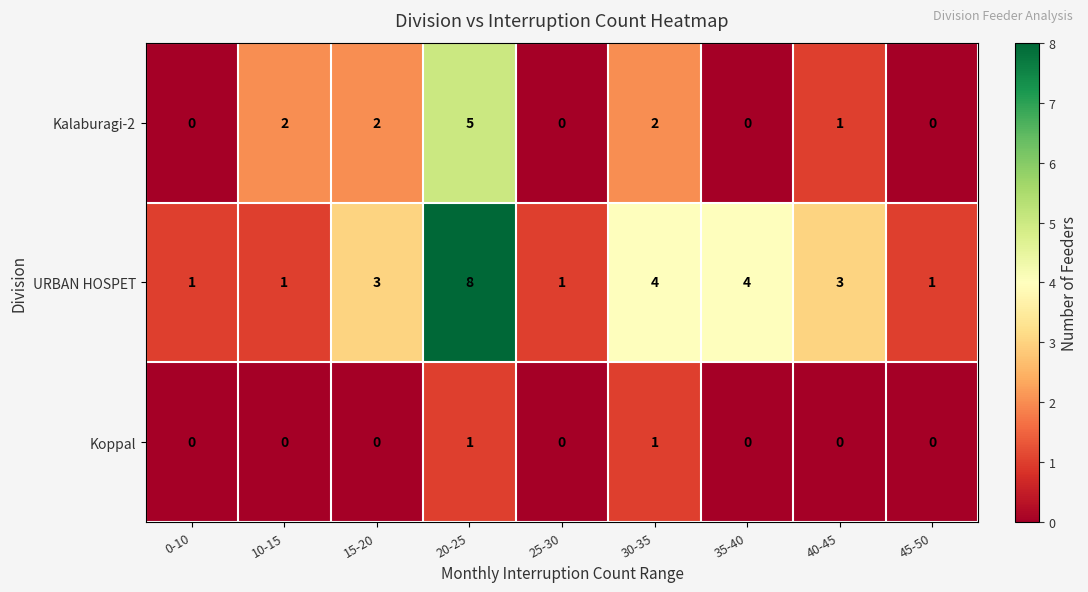

The Kalaburagi-2 series shows 3 at 35-40. True or false?

False